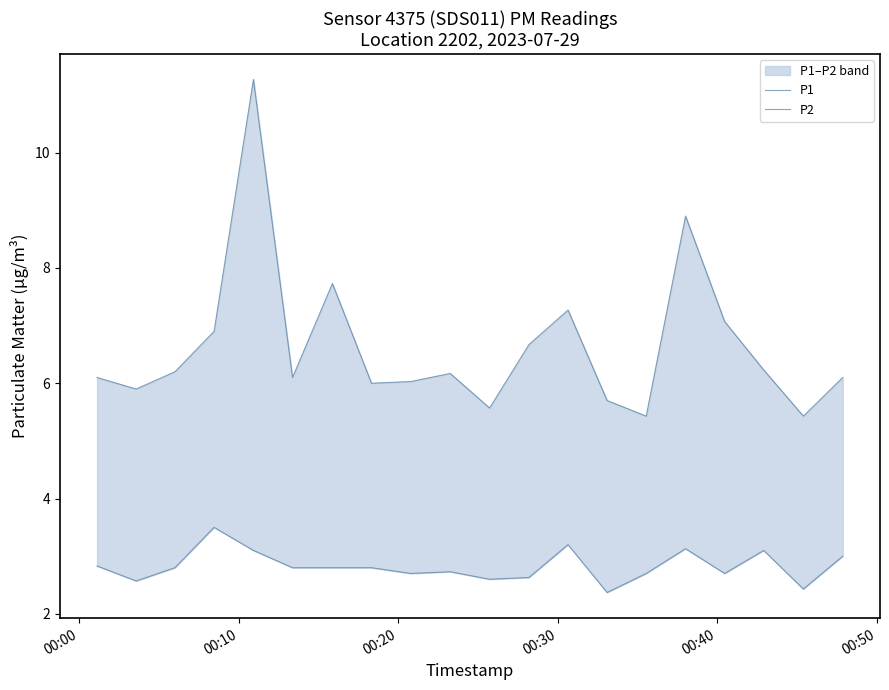

True or false: P2 and P1 cross at least once.

False